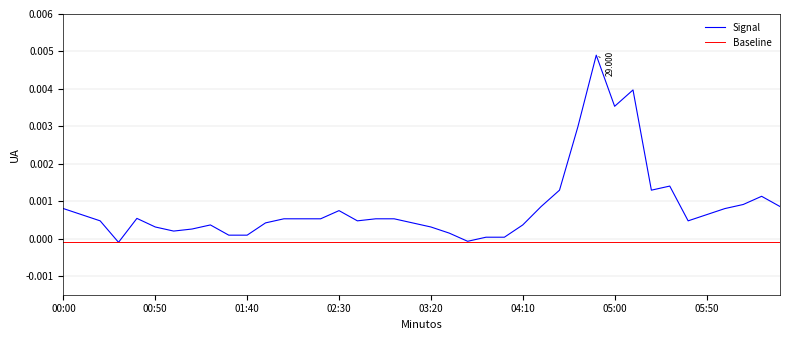

Which series has the largest total across all categories?

Signal